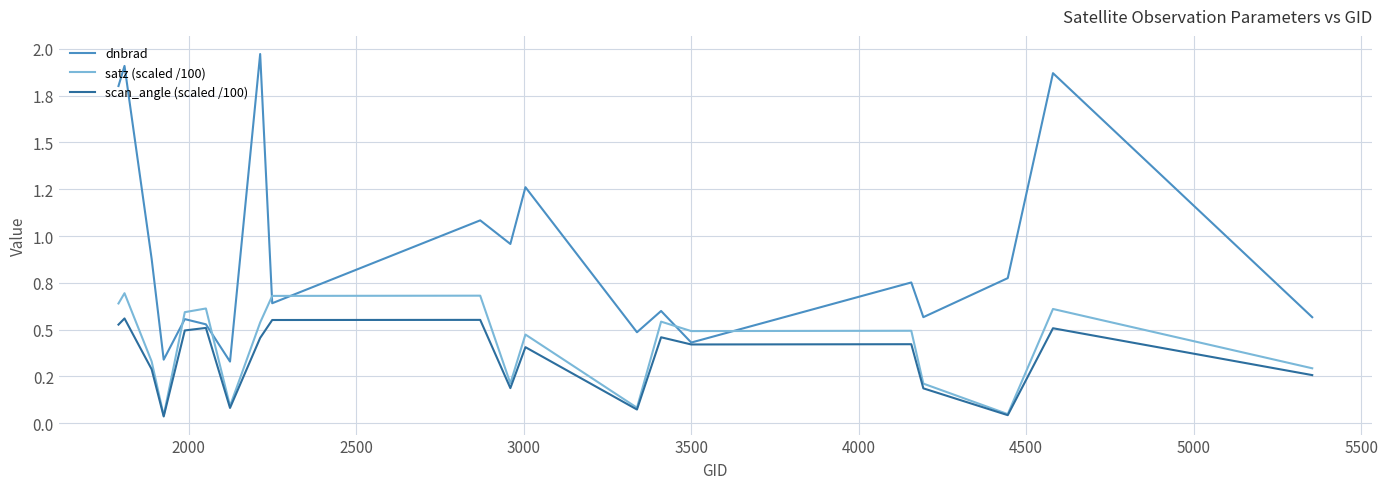

True or false: satz (scaled /100) has more than 0 interior local peaks.

True